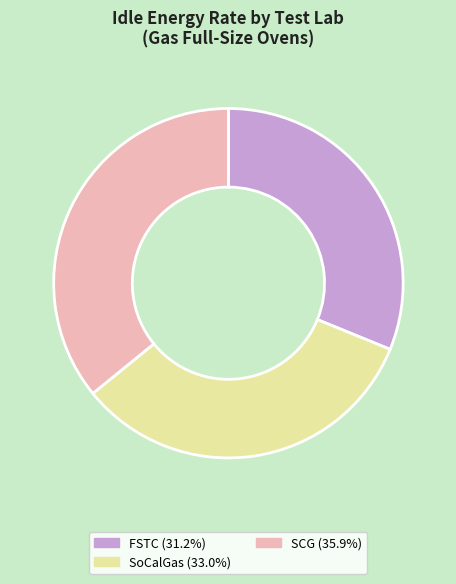

Is there any slice that represents more than half of the pie?

No